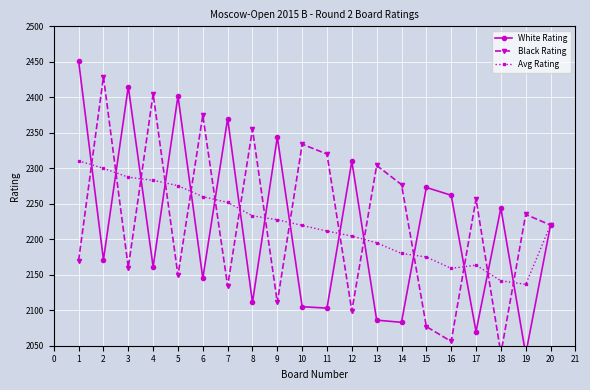

What is the highest value of the Avg Rating series?

2310.5